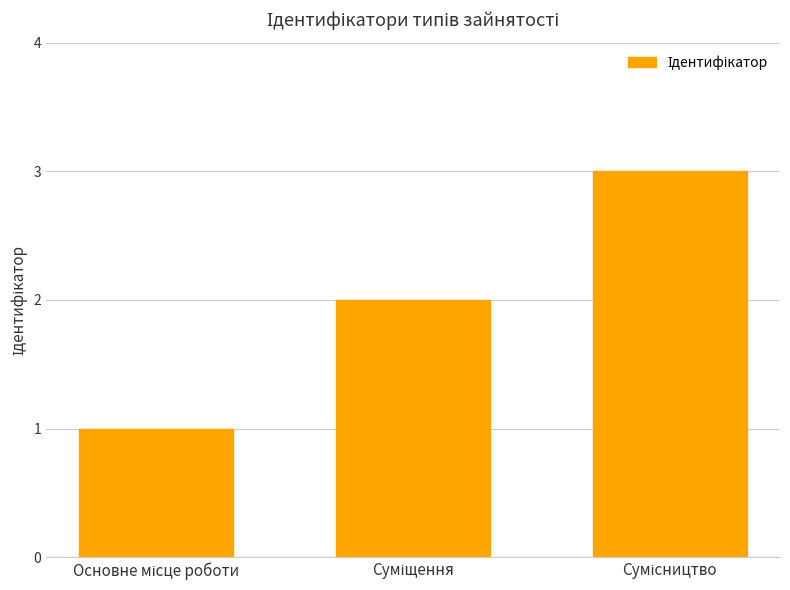

What is the sum of all values?

6